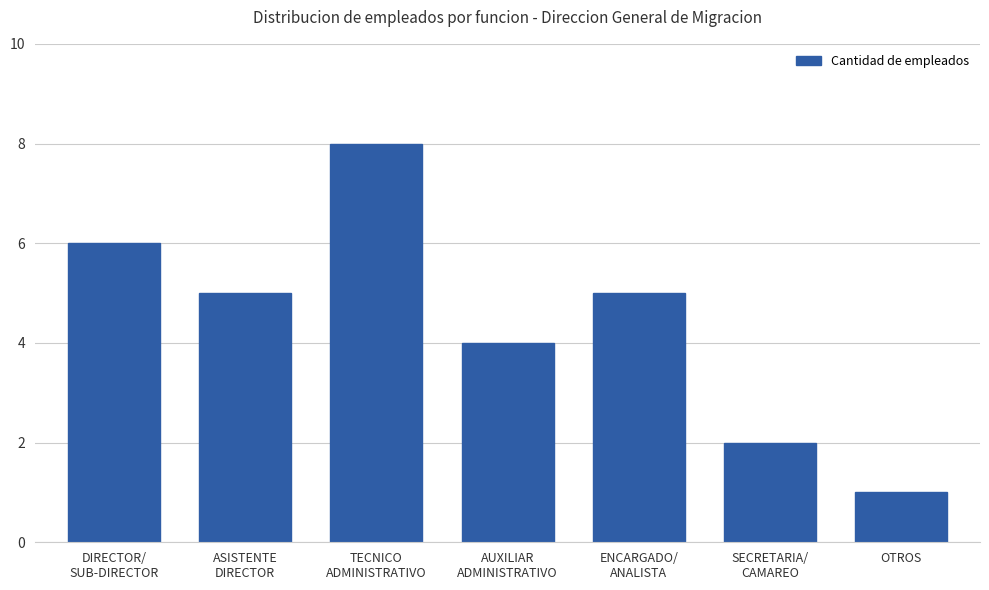

Count the values in the range 2 to 6.

5